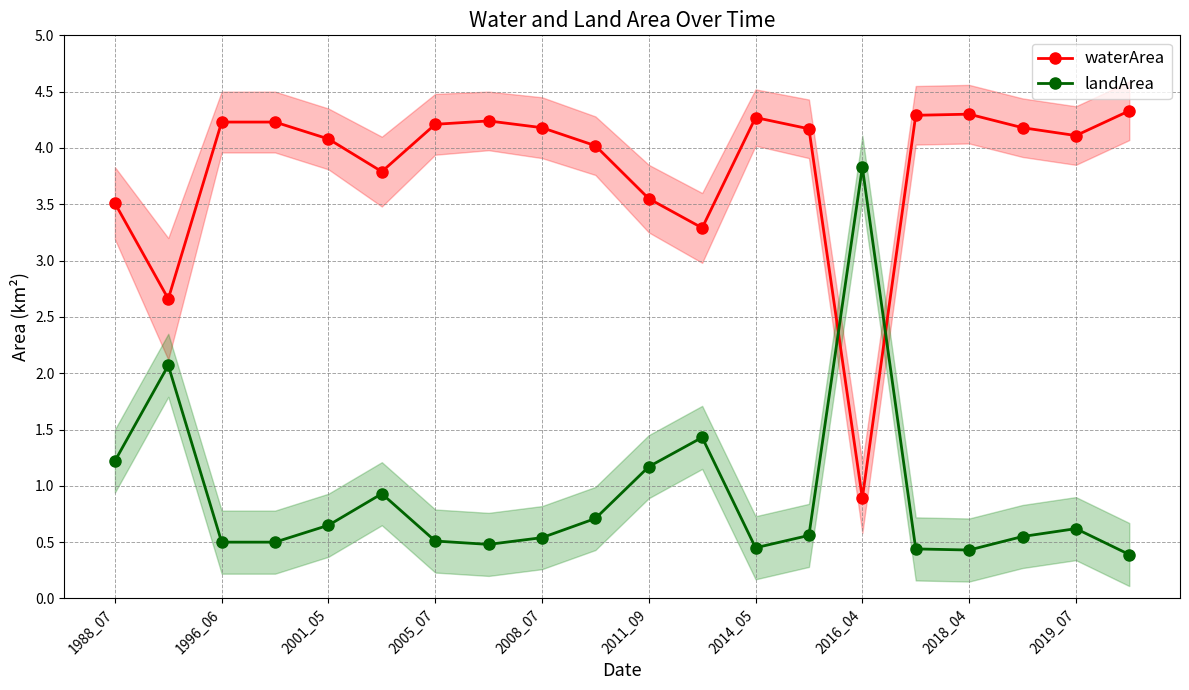

How many data points does each series have?

20